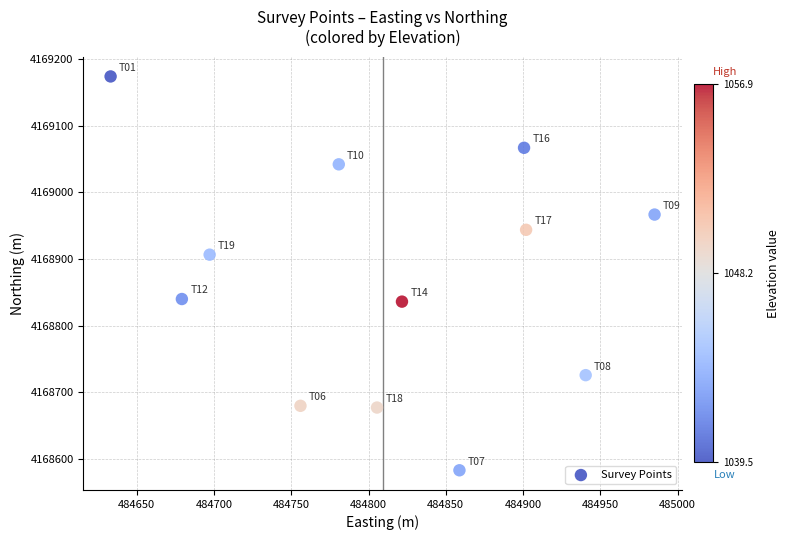

What is the range of Y values (max minus min)?

590.9